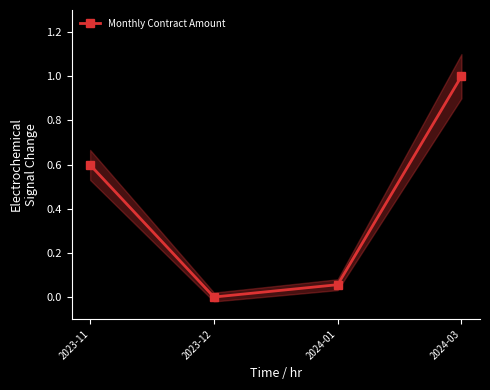

What is the label of the 3rd point from the right?

2023-12